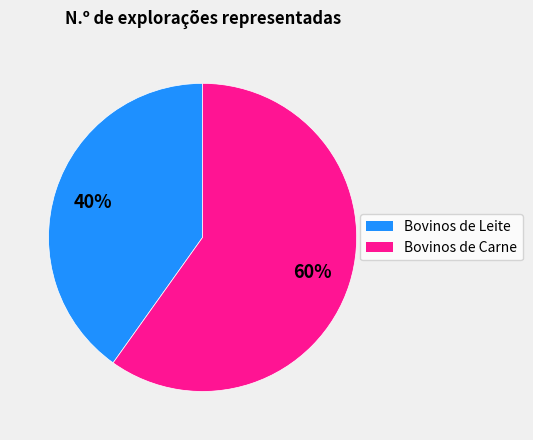

To the nearest percent, what is the combined percentage of Bovinos de Leite and Bovinos de Carne?

100%